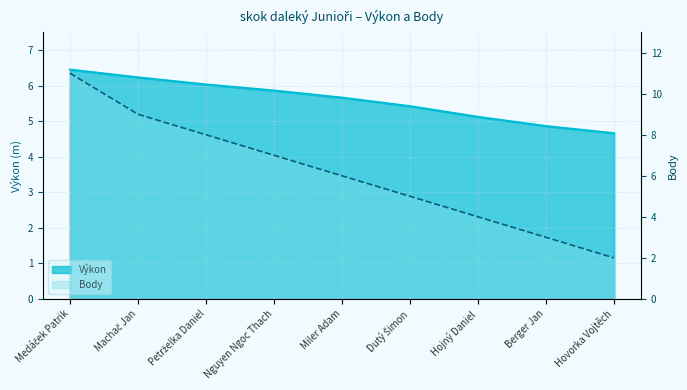

How many intersections are there between Body and Výkon?

1